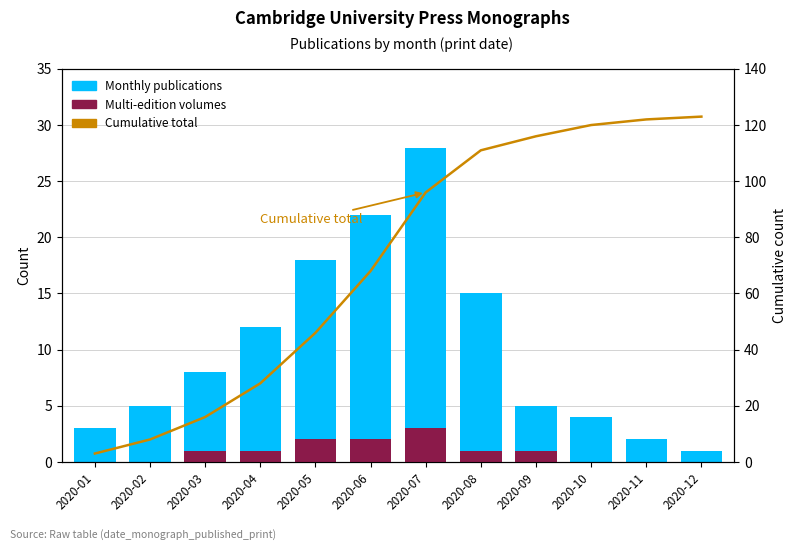

Is the value of Monthly publications at 2020-02 greater than the value of Cumulative total at 2020-07?

No